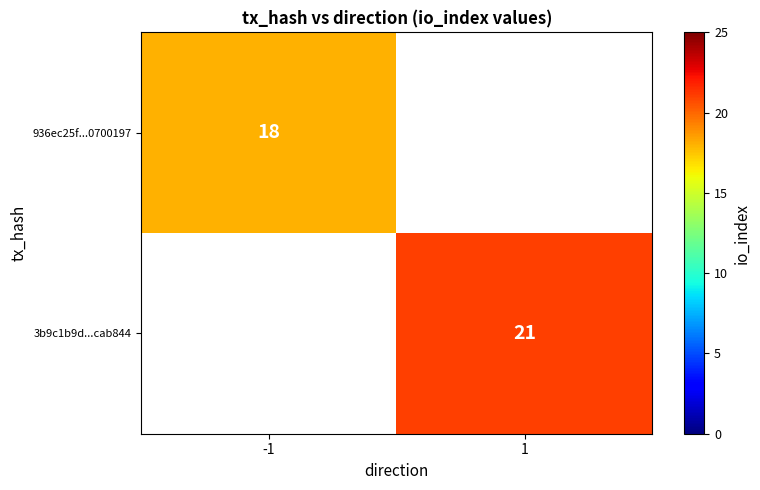

The 936ec25f...0700197 series shows 18 at -1. True or false?

True